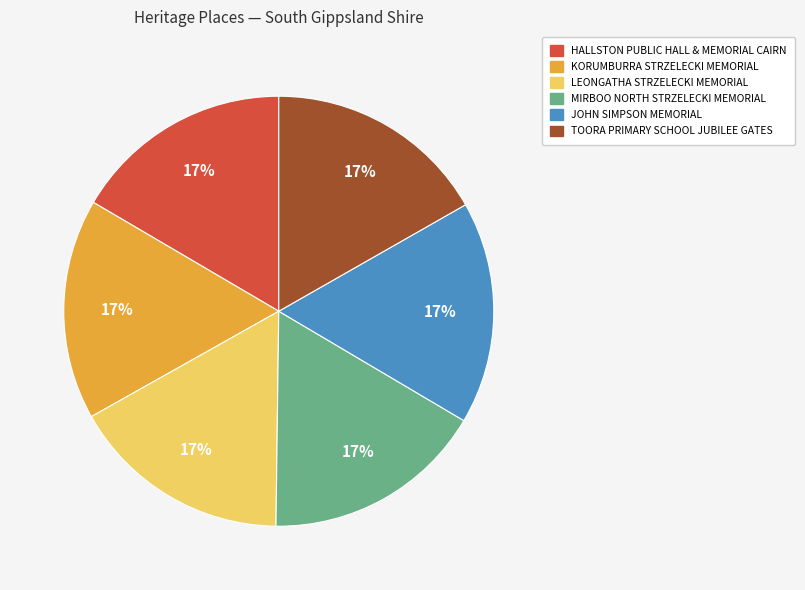

Is the sum of HALLSTON PUBLIC HALL & MEMORIAL CAIRN and JOHN SIMPSON MEMORIAL greater than half?

No